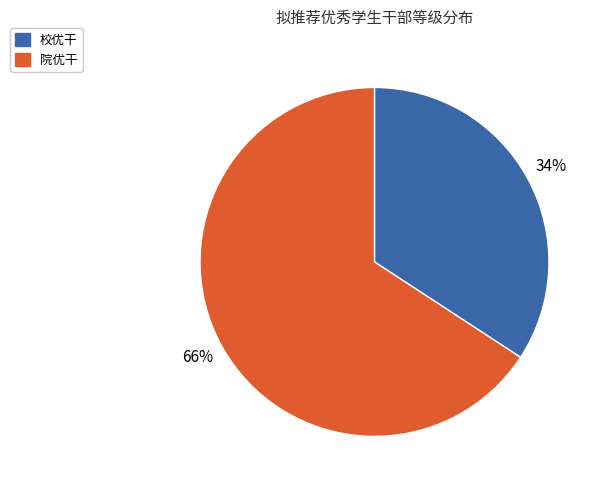

Is it true that 校优干 is 34% of the pie?

True